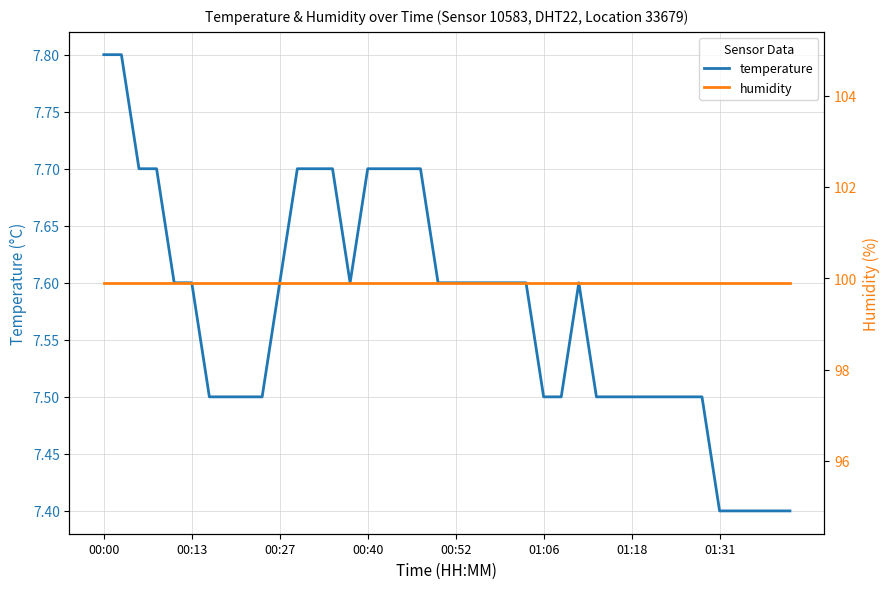

True or false: temperature and humidity intersect in this chart.

False